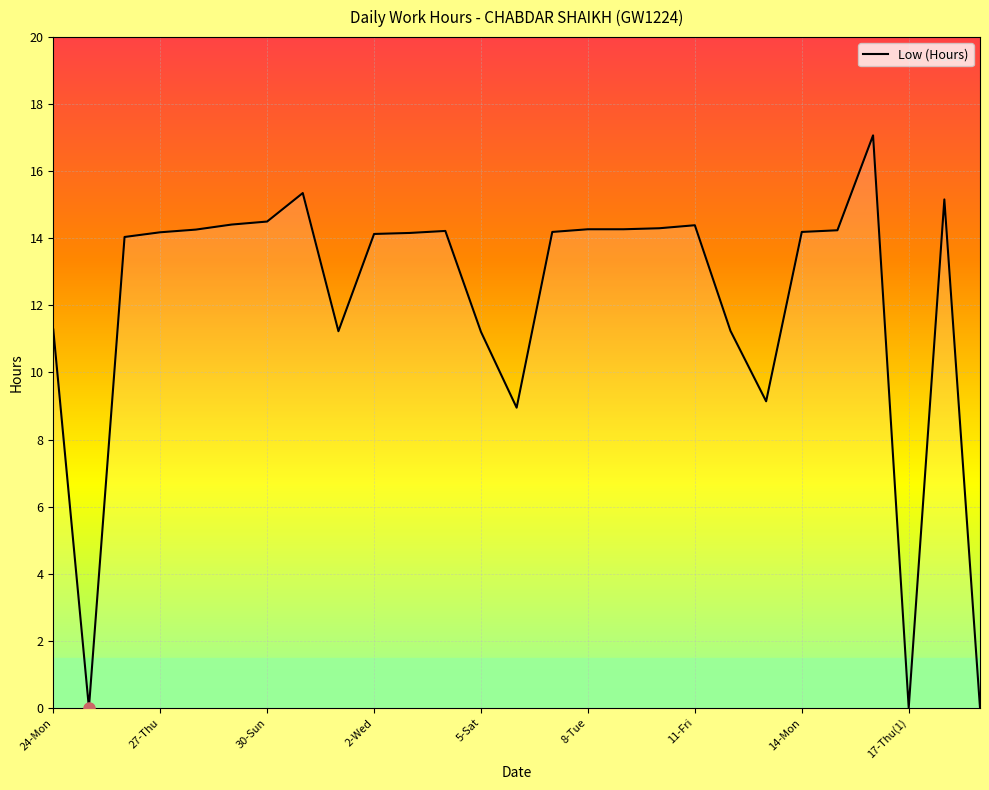

True or false: the data has more than 1 interior local peaks.

True